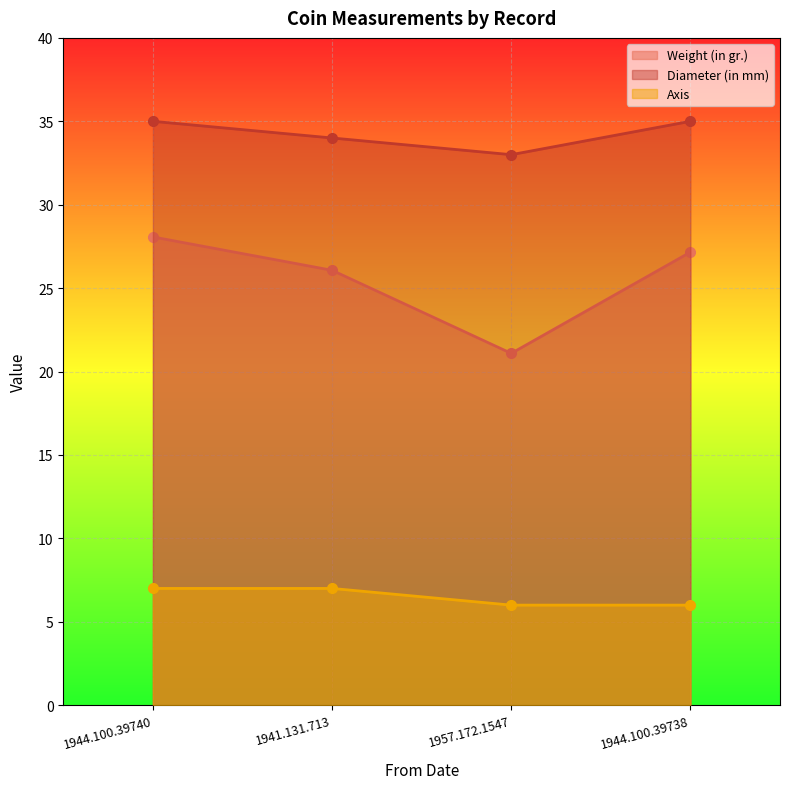

What is the maximum value shown in the chart?

35.0